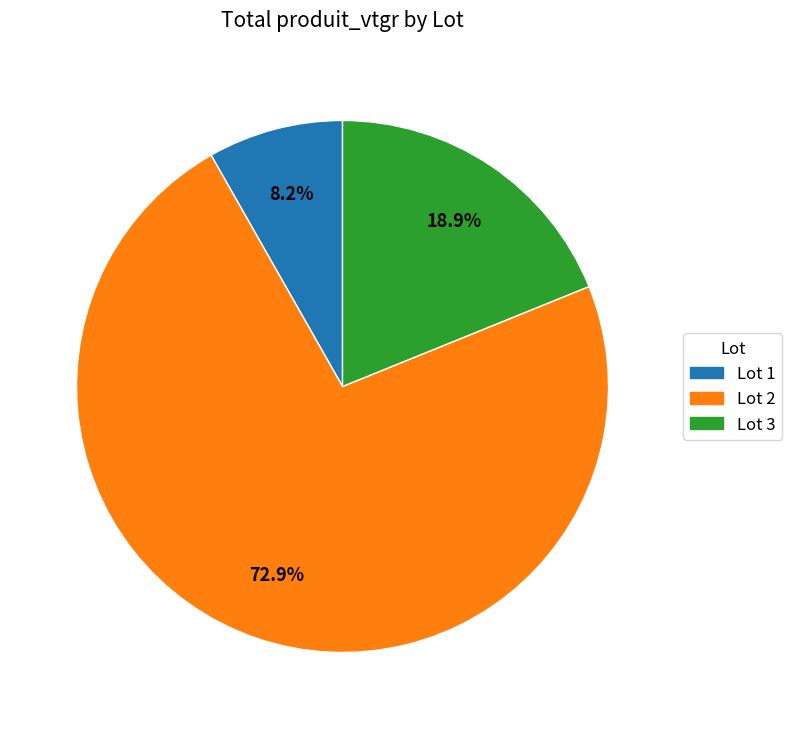

Count the number of slices in the pie.

3